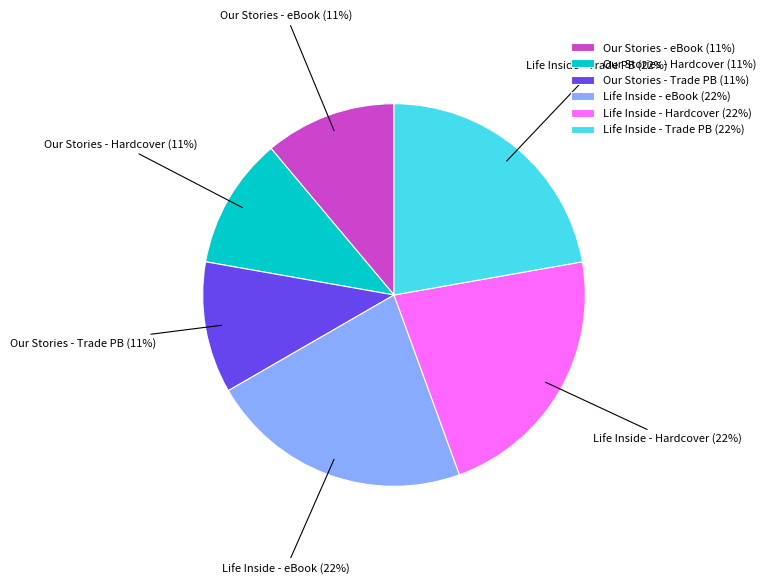

How many slices are in this pie chart?

6